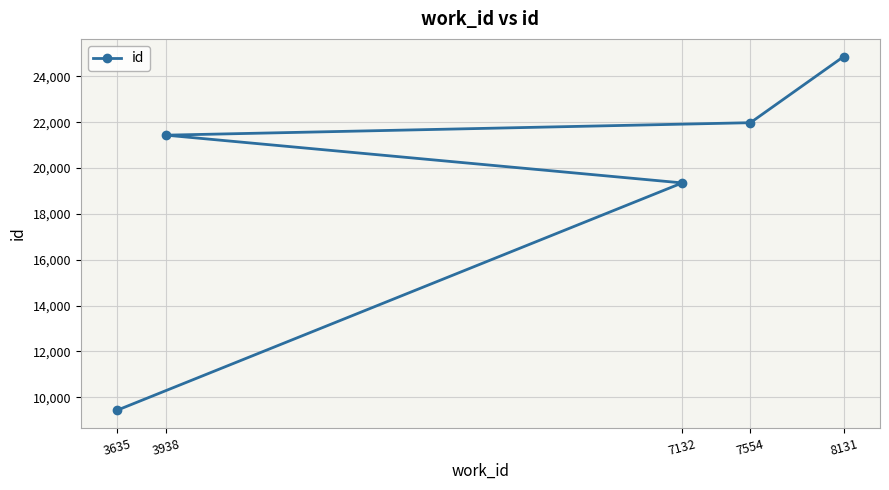

What is the value of the 2nd point from the left?

21435